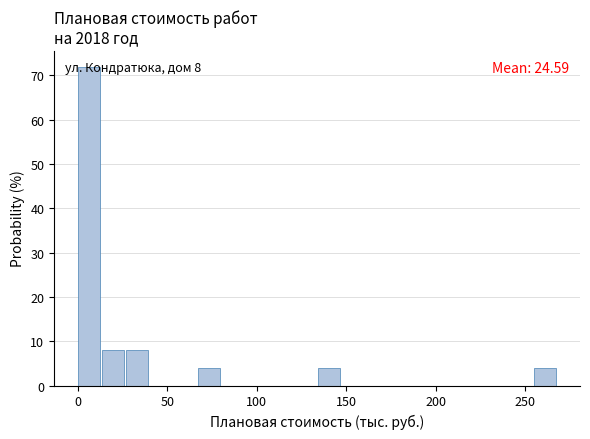

Read against the x-axis, roughly where is the centre of the tallest bar?

5